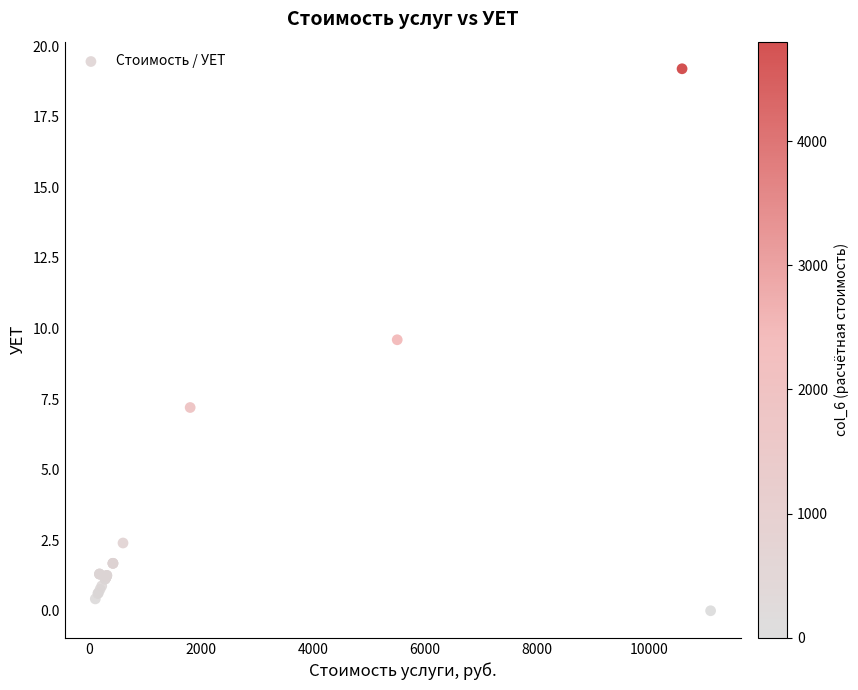

What Y value in the scatter plot is closest to 9?

9.6